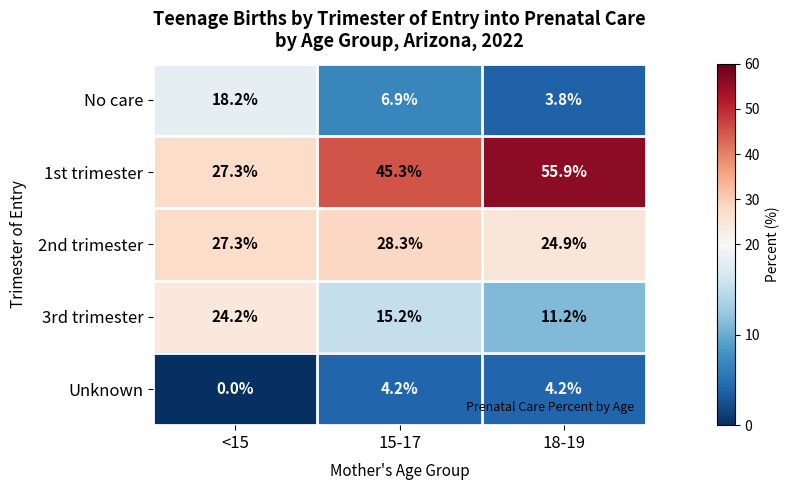

How many series are shown in this chart?

5